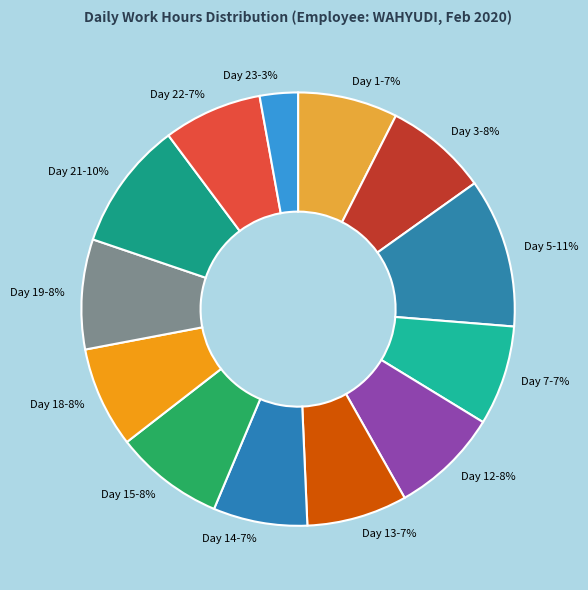

To the nearest percent, what percentage of the pie is Day 7?

7%